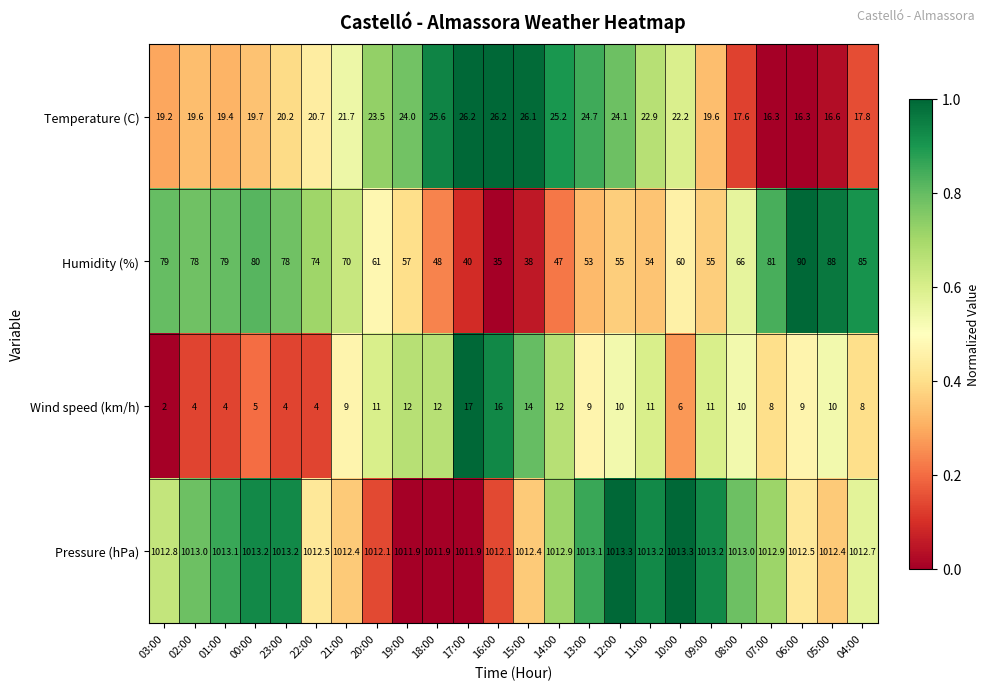

The Humidity (%) series shows 61.0 at 20:00. True or false?

True